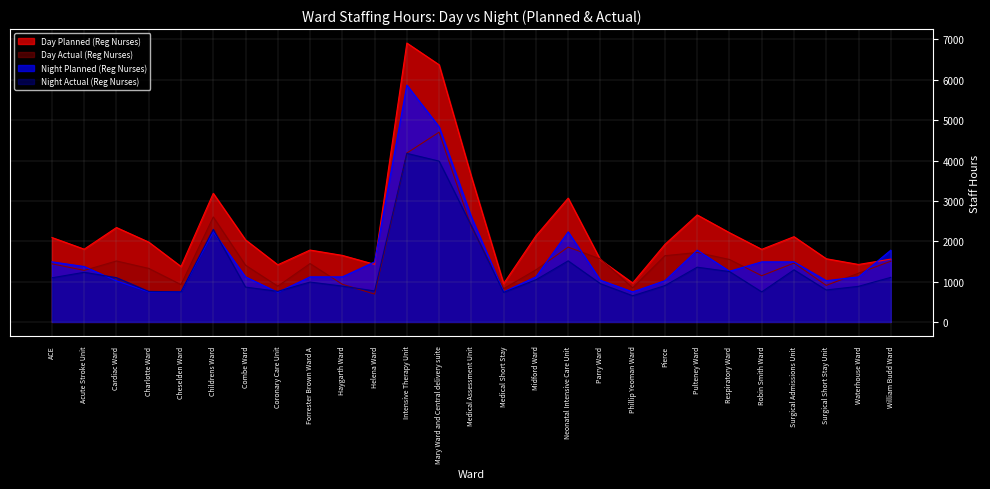

Is it true that Night Planned (Reg Nurses) equals 744.0 at Medical Short Stay?

True